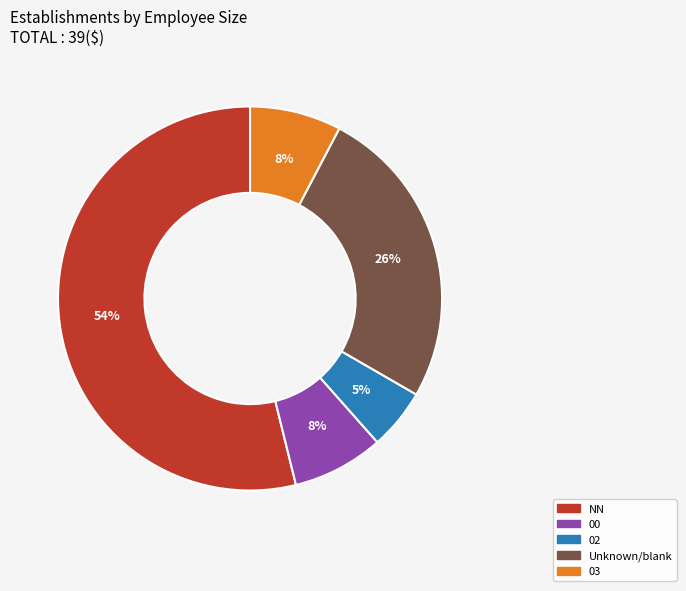

To the nearest percent, what is the average slice percentage?

20%